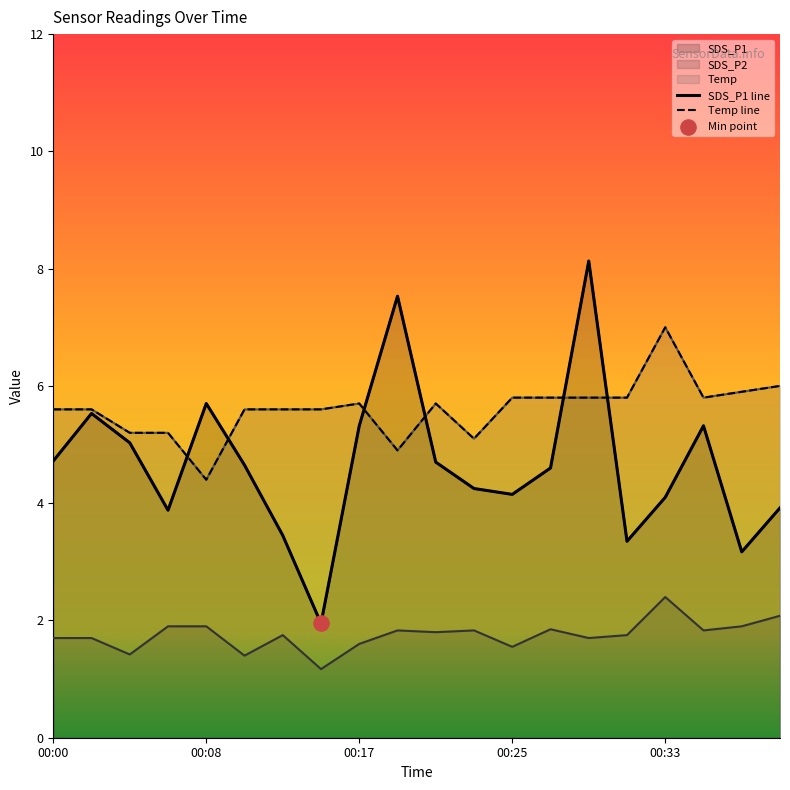

Which series has the widest spread of Y values?

SDS_P1 line